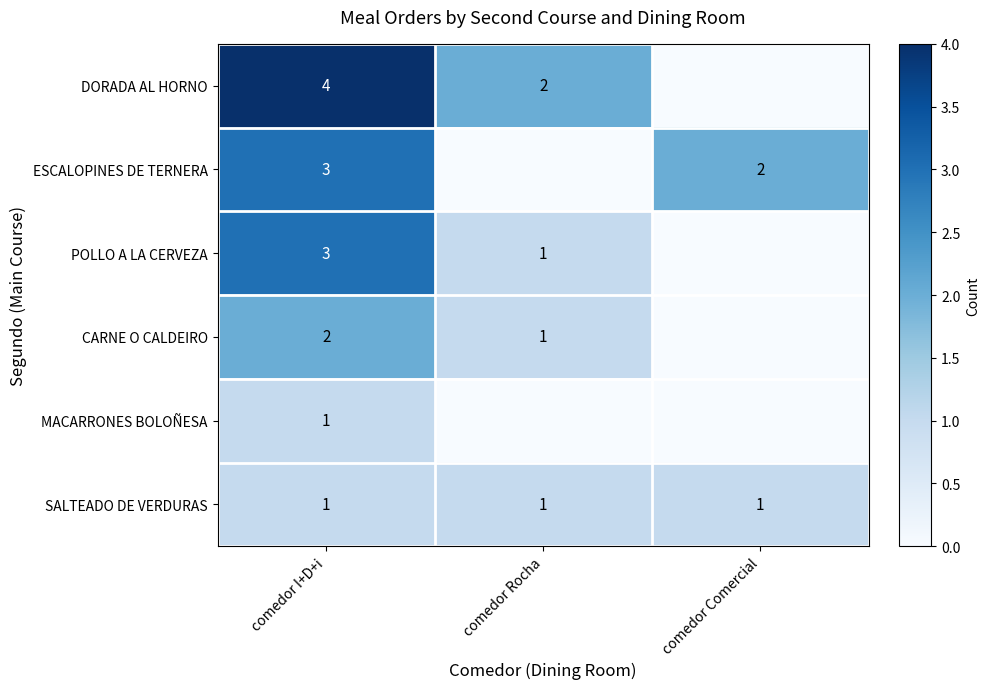

What is the total value across all series at comedor I+D+i?

14